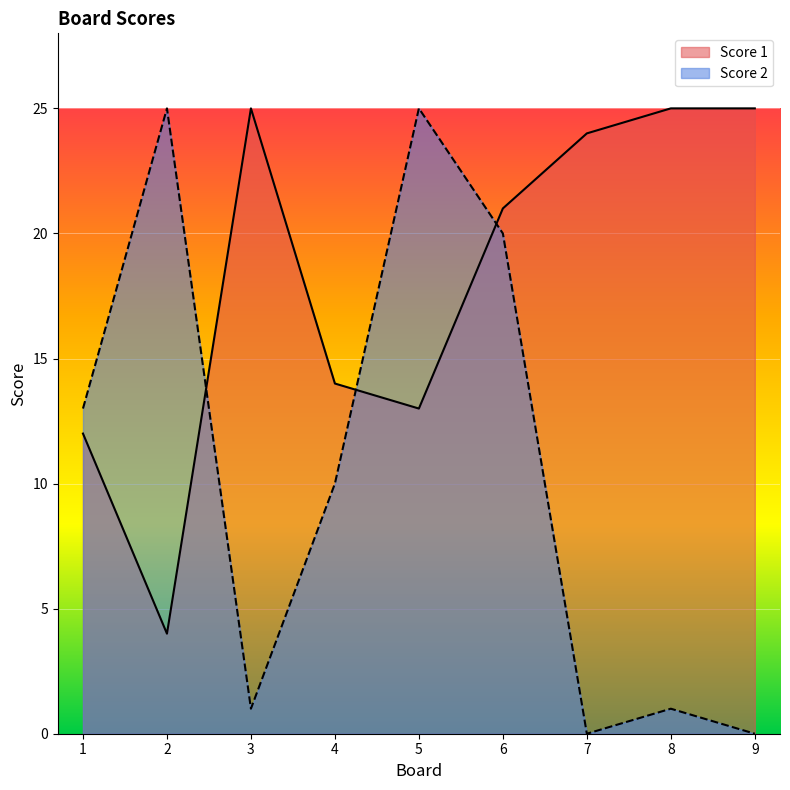

At which category does Score 1 reach its first local valley?

2